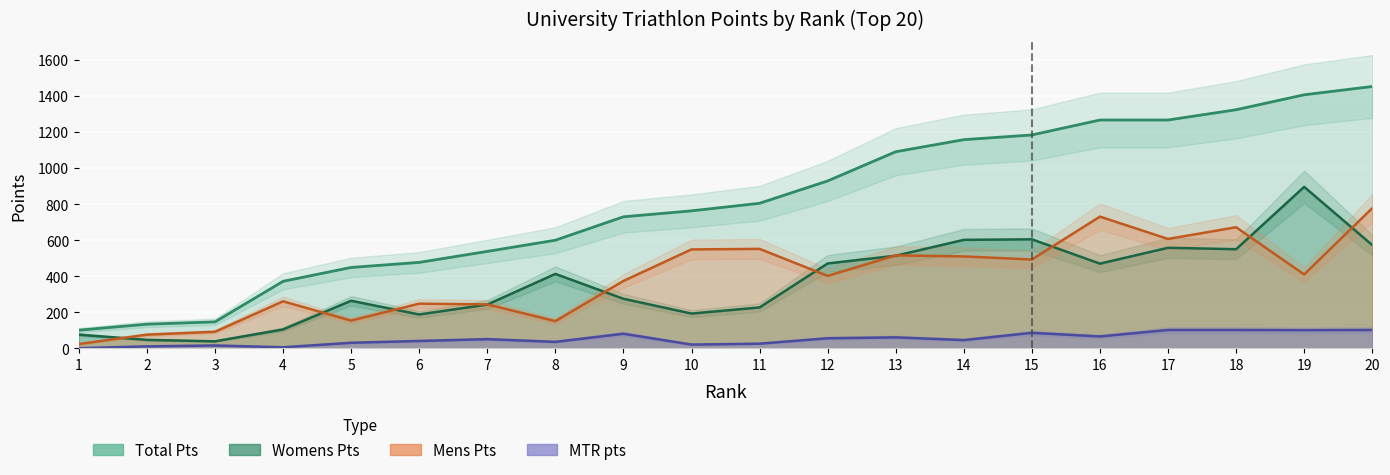

Where does the Mens Pts series first go above 410?

10